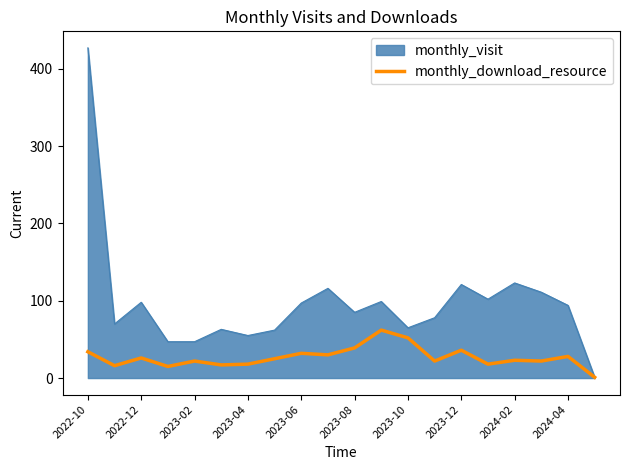

Which series has the largest range (max minus min)?

monthly_visit